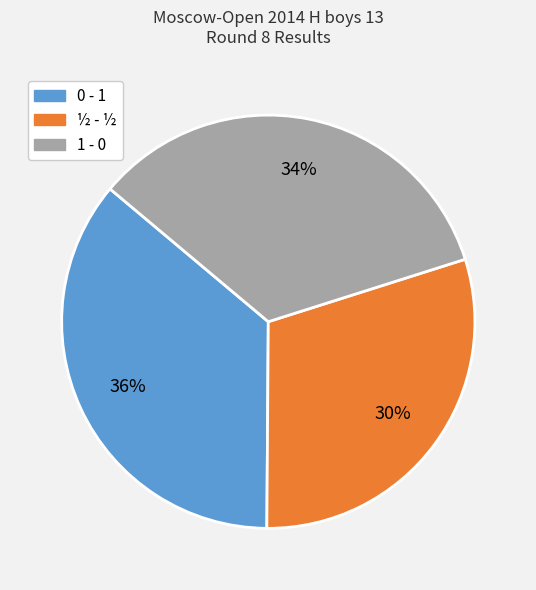

To the nearest percent, what is the average slice percentage?

33%